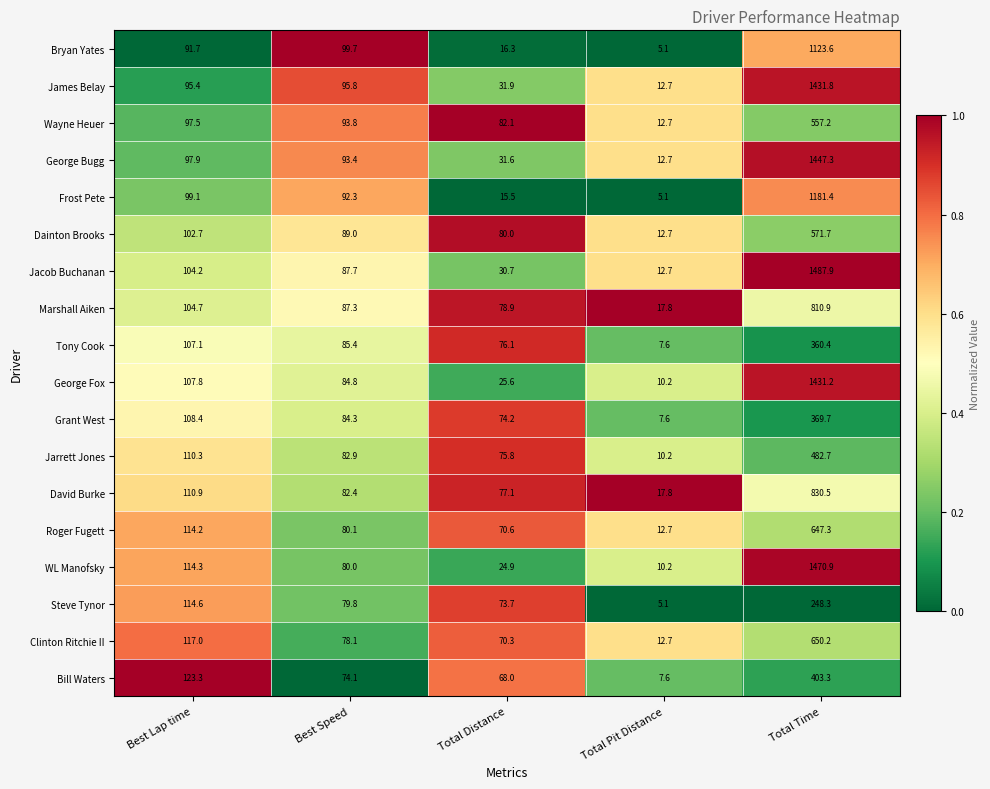

What is the difference between the maximum and minimum values in the Tony Cook series?

352.8